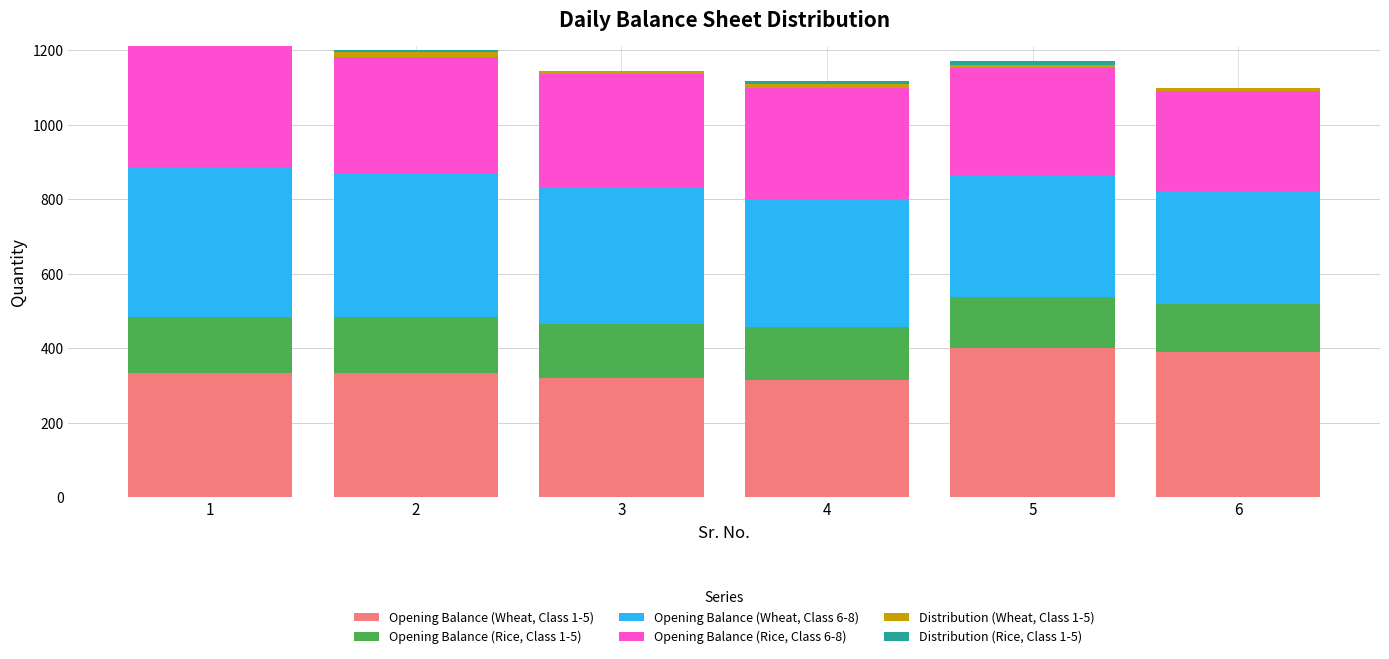

The value of Opening Balance (Wheat, Class 1-5) at 5 is 673.5. True or false?

False